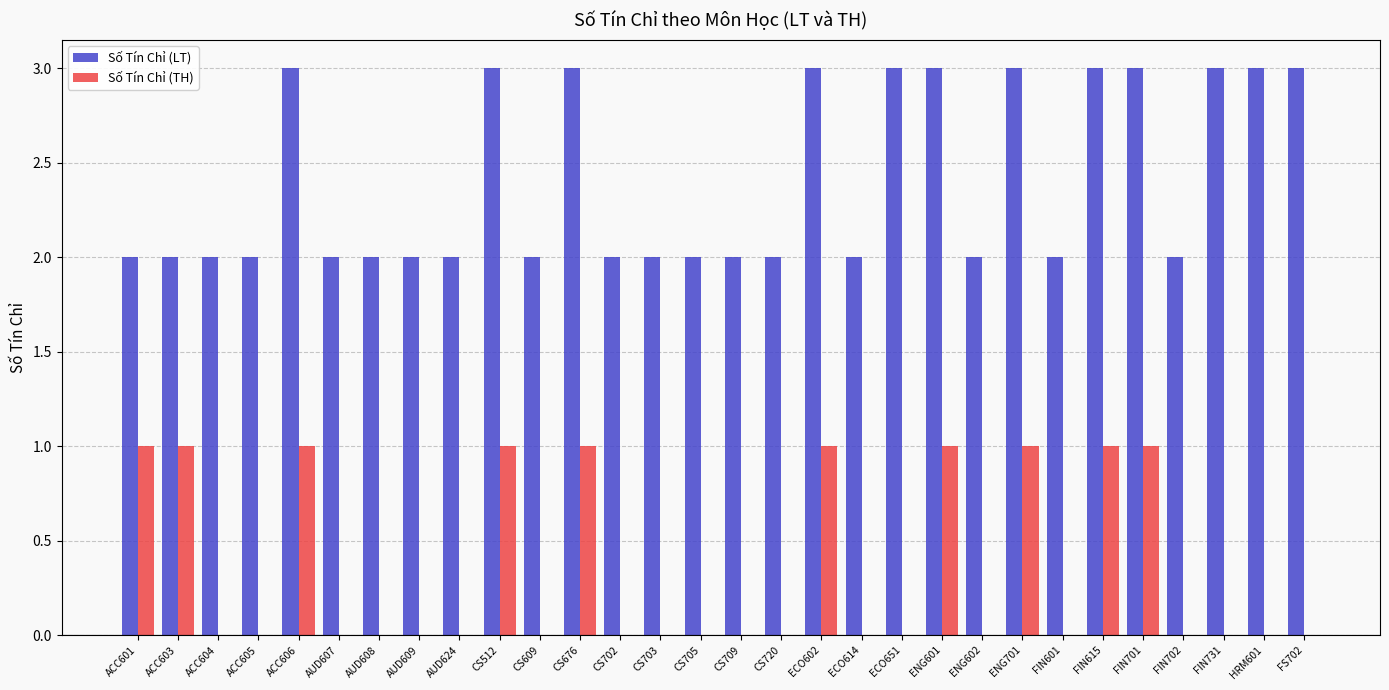

Is the value of Số Tín Chỉ (LT) at ENG602 greater than the value of Số Tín Chỉ (TH) at CS705?

Yes